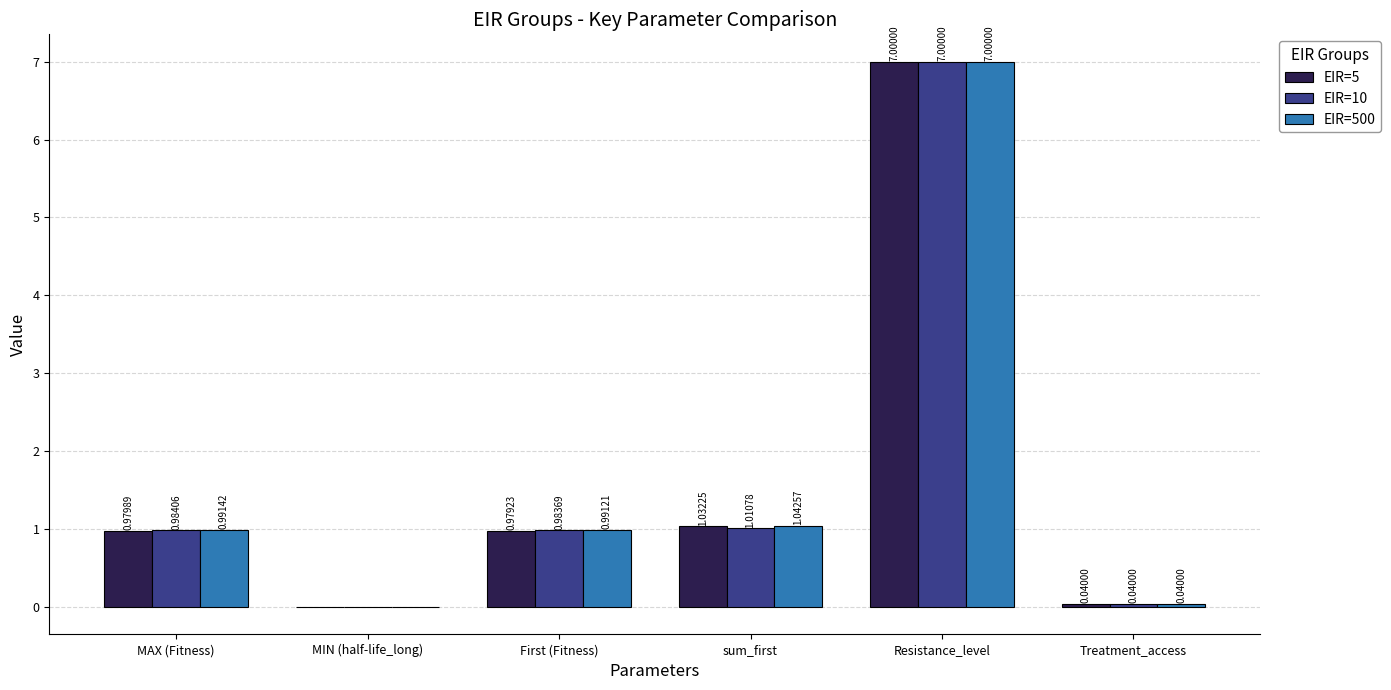

Which category has the highest value across all series?

Resistance_level